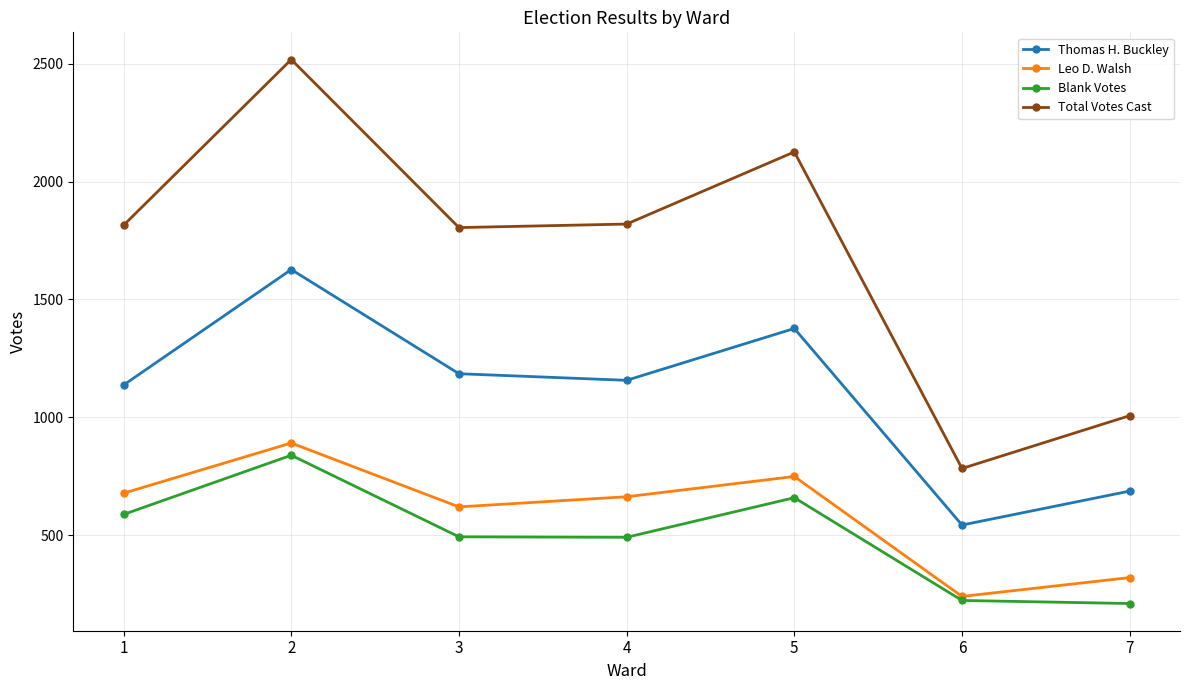

Which category has the lowest value in the Total Votes Cast series?

6